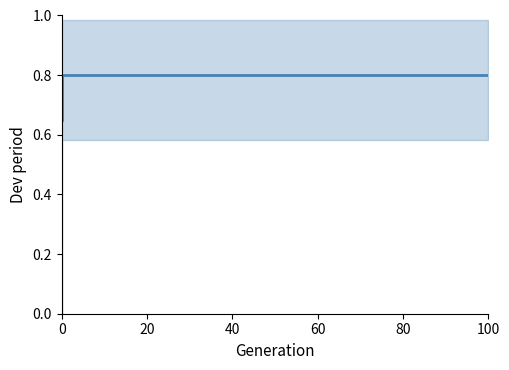

The value at 100 is 0.8. True or false?

True